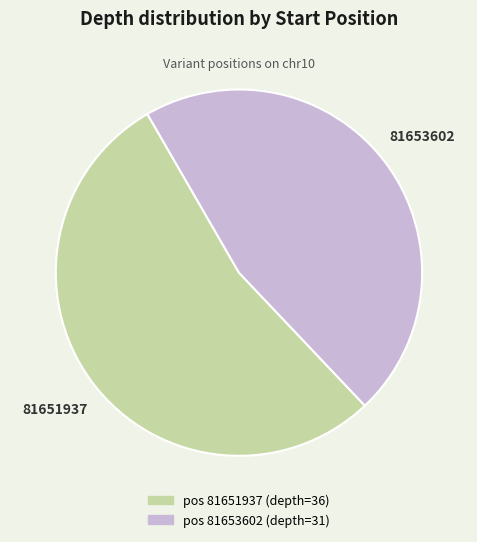

Is there any slice that represents more than half of the pie?

Yes